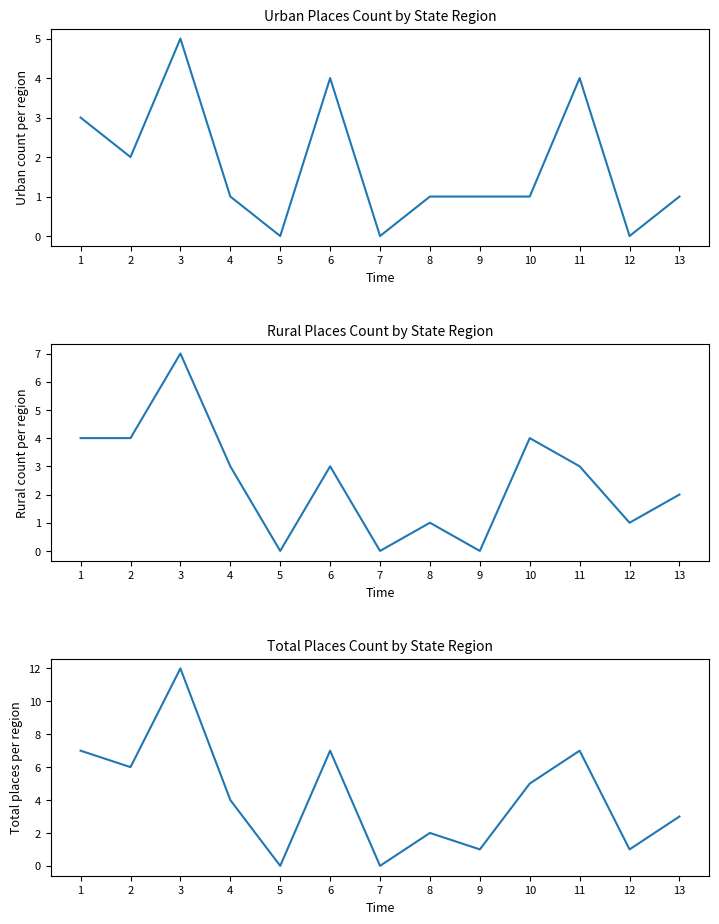

Which series changed the most between 6 and 10?

Urban count per region